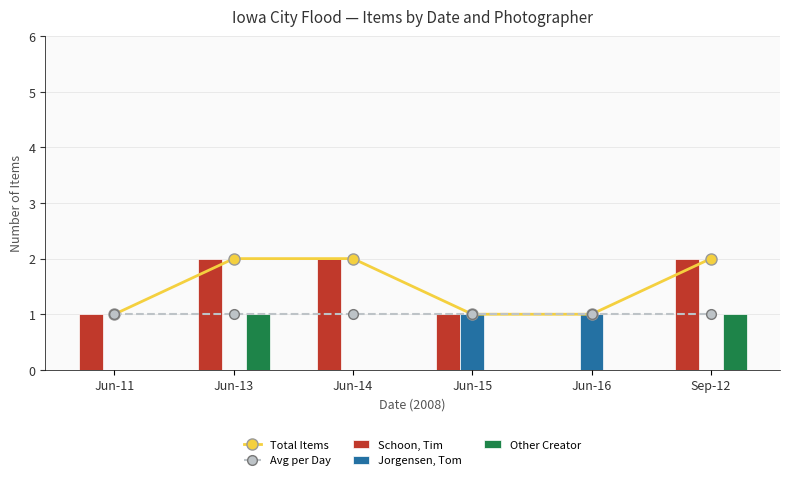

Reading right to left, transcribe all the data shown in this chart.

Total Items: Sep-12=2	Jun-16=1	Jun-15=1	Jun-14=2	Jun-13=2	Jun-11=1
Avg per Day: Sep-12=1	Jun-16=1	Jun-15=1	Jun-14=1	Jun-13=1	Jun-11=1
Schoon, Tim: Sep-12=2	Jun-16=0	Jun-15=1	Jun-14=2	Jun-13=2	Jun-11=1
Jorgensen, Tom: Sep-12=0	Jun-16=1	Jun-15=1	Jun-14=0	Jun-13=0	Jun-11=0
Other Creator: Sep-12=1	Jun-16=0	Jun-15=0	Jun-14=0	Jun-13=1	Jun-11=0